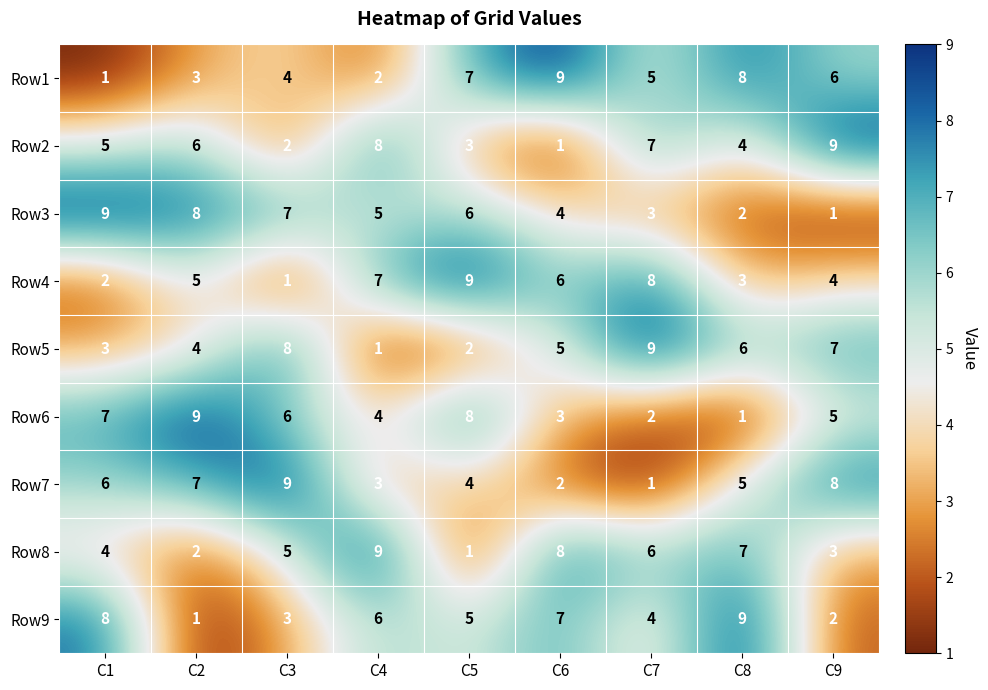

How many series are shown in this chart?

9